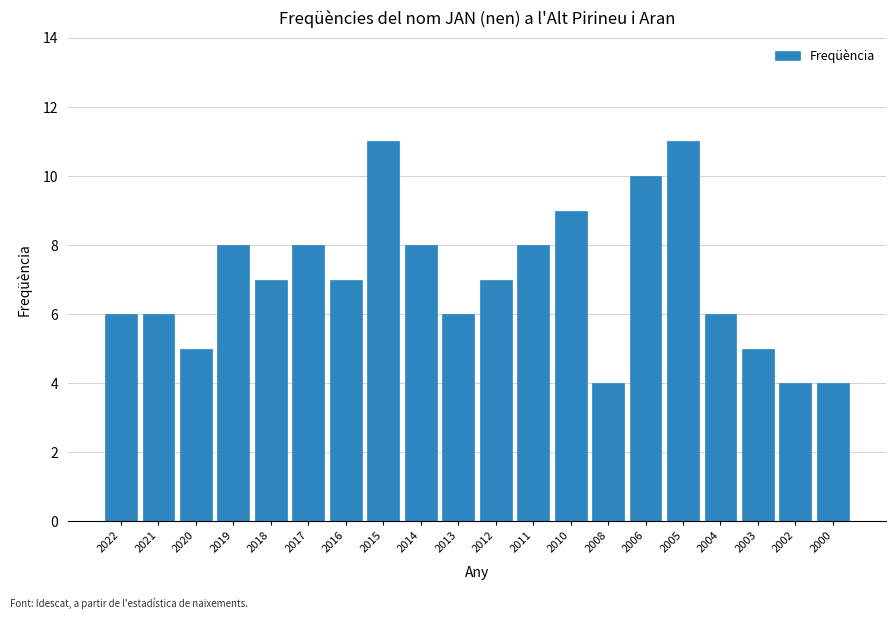

Reading left to right, what are all the values shown in this chart?

2022=6	2021=6	2020=5	2019=8	2018=7	2017=8	2016=7	2015=11	2014=8	2013=6	2012=7	2011=8	2010=9	2008=4	2006=10	2005=11	2004=6	2003=5	2002=4	2000=4